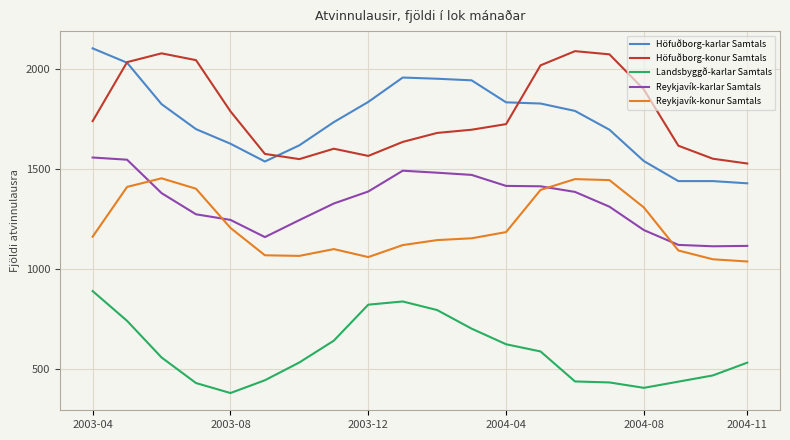

How many categories are shown in the chart?

20